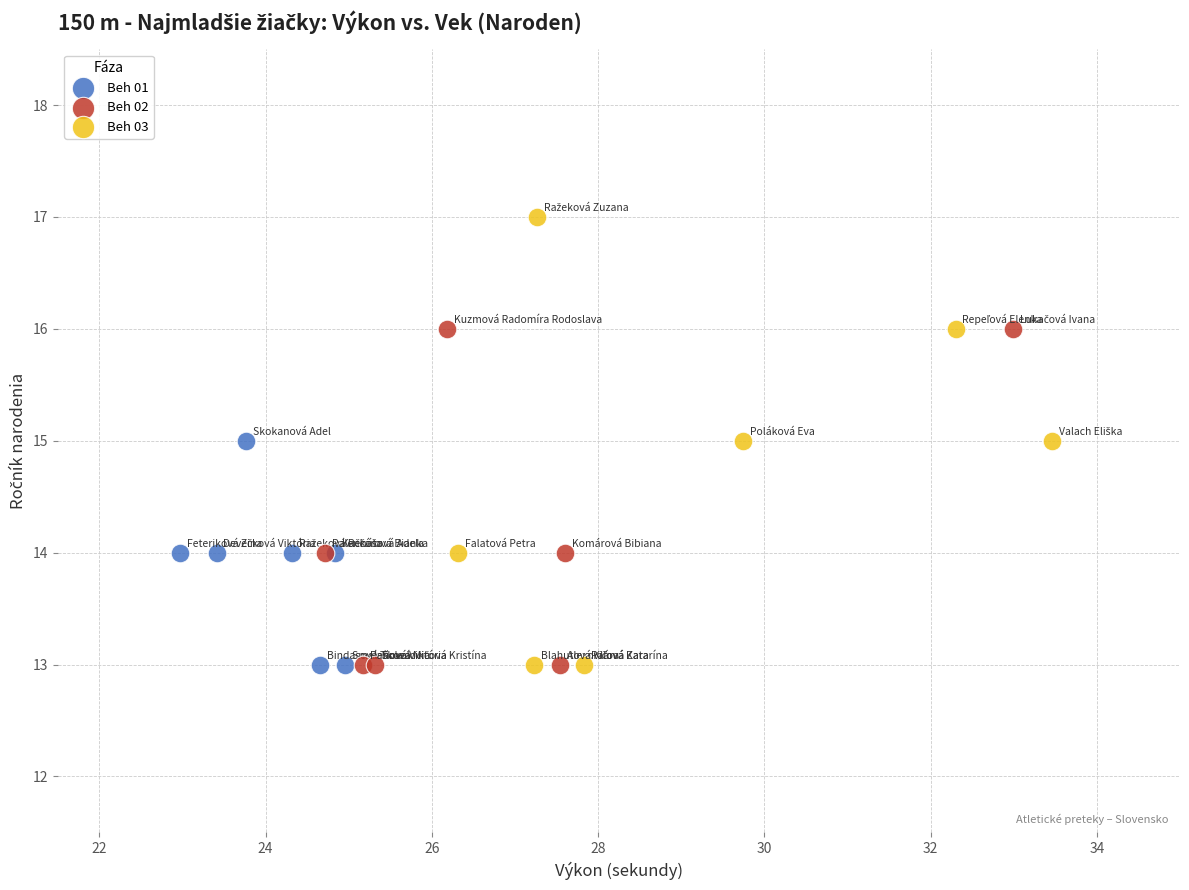

What are all the series names shown in the legend?

Beh 01, Beh 02, Beh 03